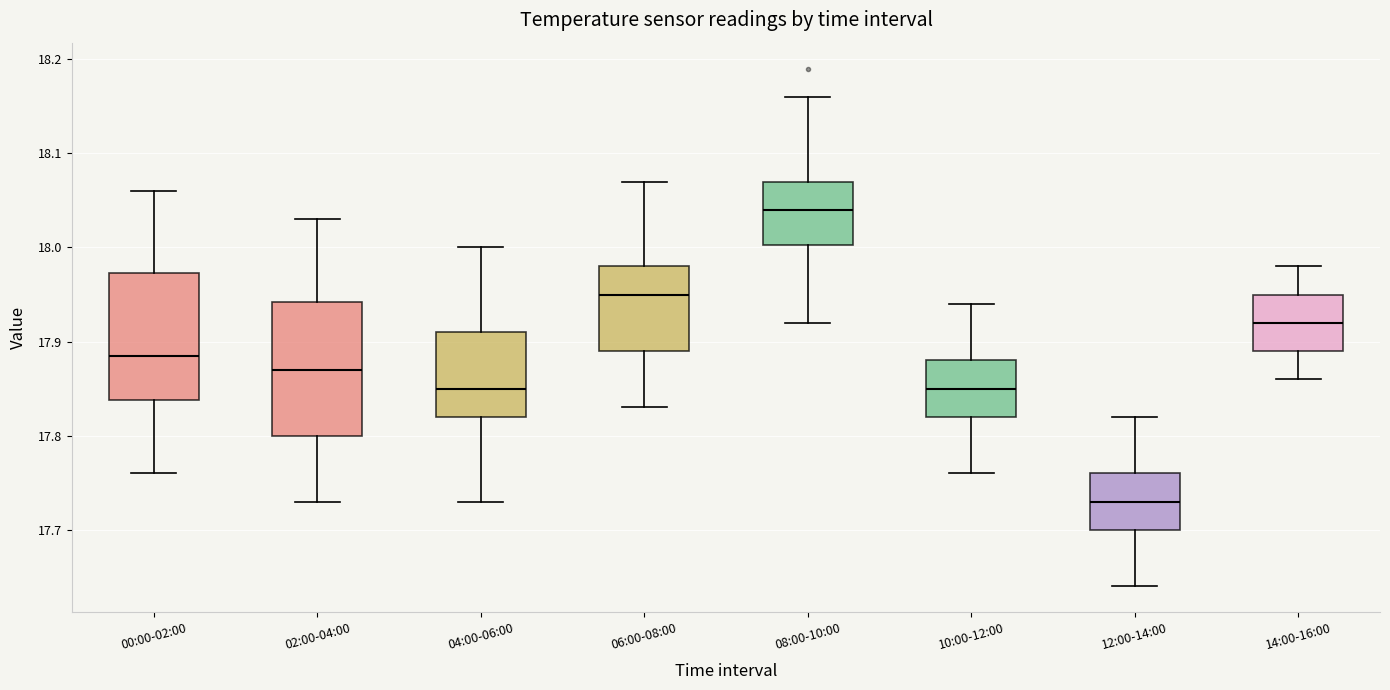

Reading left to right, transcribe this box plot: for each box, give where its median line is, the range the box spans, and where its two whiskers end, as read against the y-axis. The values are not printed on the chart, so give them approximately, as read against the axis.

00:00-02:00: median 17.89, box 17.84 to 17.97, whiskers 17.76 to 18.06
02:00-04:00: median 17.87, box 17.80 to 17.94, whiskers 17.73 to 18.03
04:00-06:00: median 17.85, box 17.82 to 17.91, whiskers 17.73 to 18.00
06:00-08:00: median 17.95, box 17.89 to 17.98, whiskers 17.83 to 18.07
08:00-10:00: median 18.04, box 18.00 to 18.07, whiskers 17.92 to 18.16
10:00-12:00: median 17.85, box 17.82 to 17.88, whiskers 17.76 to 17.94
12:00-14:00: median 17.73, box 17.70 to 17.76, whiskers 17.64 to 17.82
14:00-16:00: median 17.92, box 17.89 to 17.95, whiskers 17.86 to 17.98